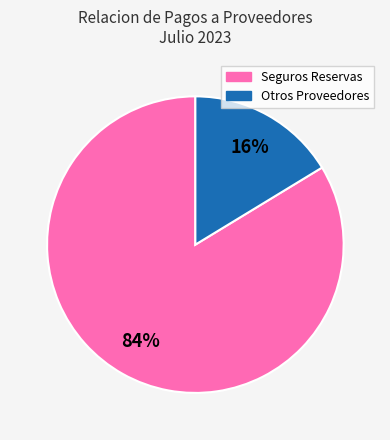

Is there any slice that represents more than half of the pie?

Yes